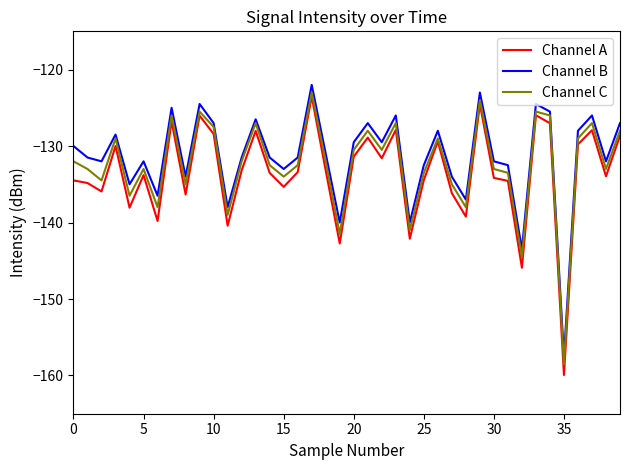

Which series has the widest spread of values?

Channel A